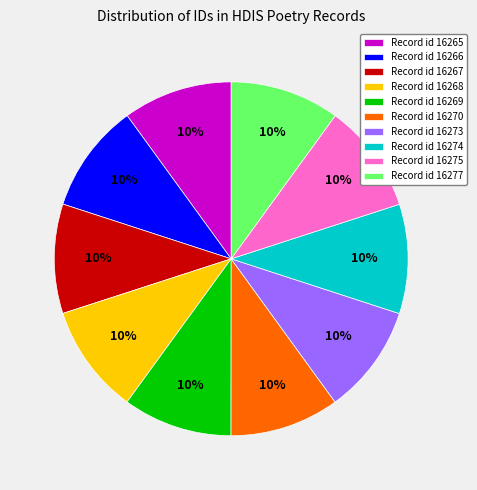

Approximately how many times larger is the value at Record id 16277 compared to Record id 16267?

1.0